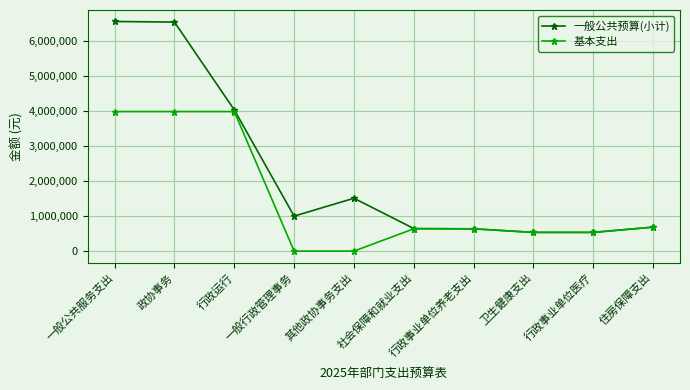

What position from the left is 卫生健康支出?

8